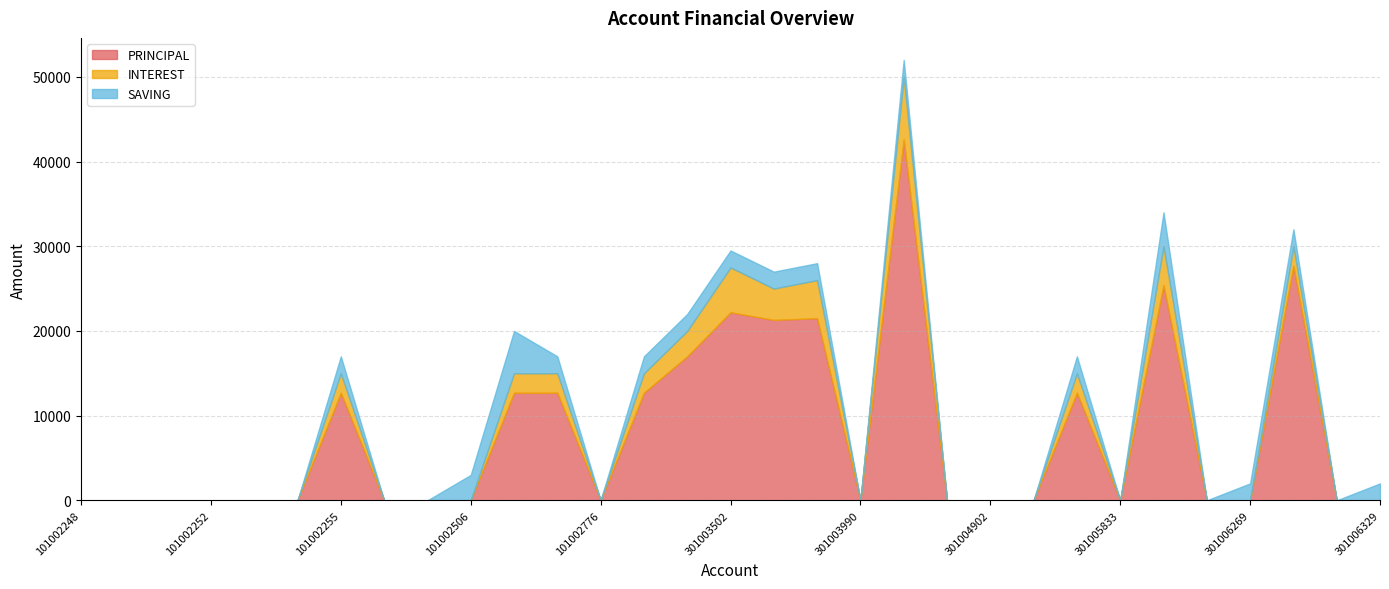

Count the number of data series in this chart.

3